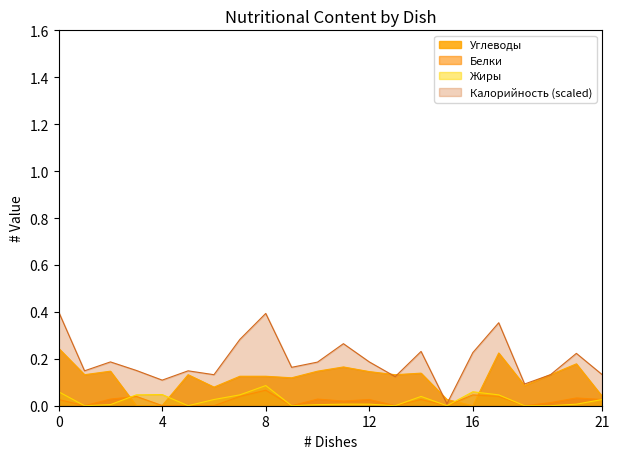

Which series has the largest total across all categories?

Калорийность (scaled)